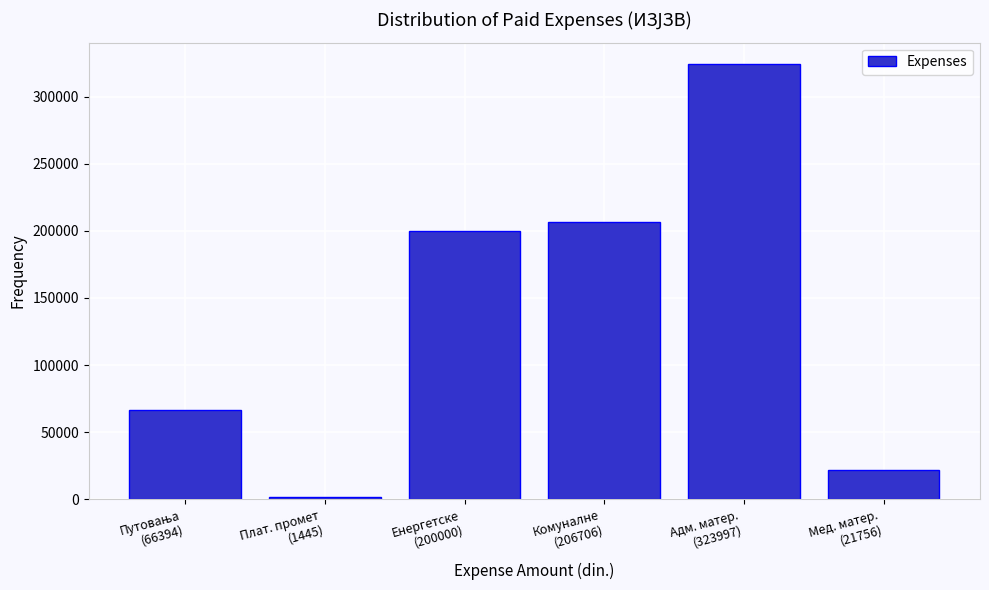

Reading left to right, transcribe all the data shown in this chart.

66394.3	1445.1	200000.0	206706.2	323997.0	21756.0